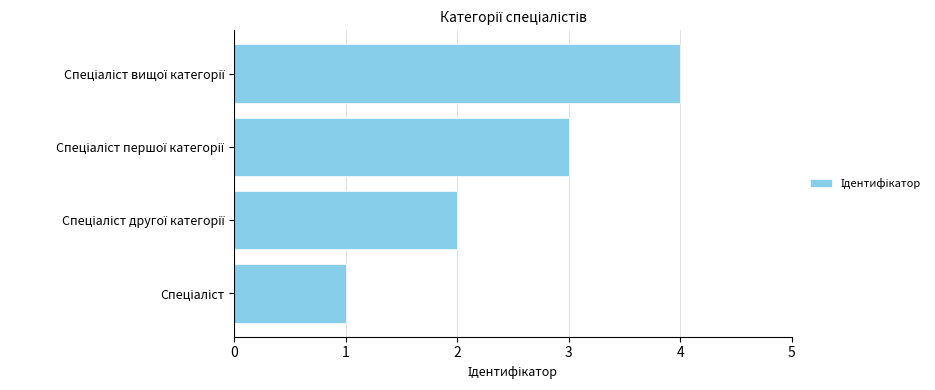

What is the difference between the maximum and minimum values?

3